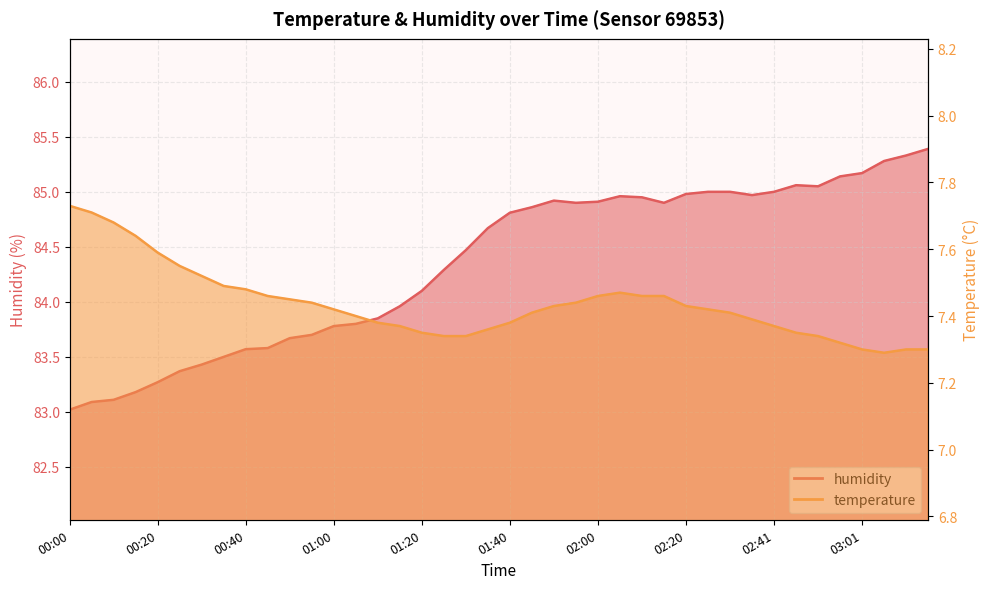

The value of humidity at 02:05 is 124.6. True or false?

False